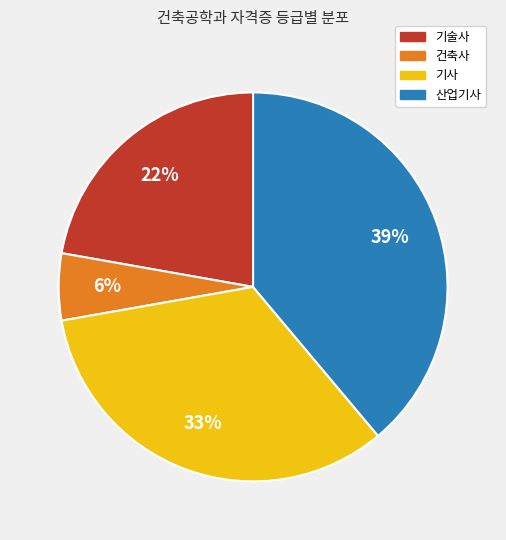

Is the sum of 기술사 and 건축사 greater than half?

No